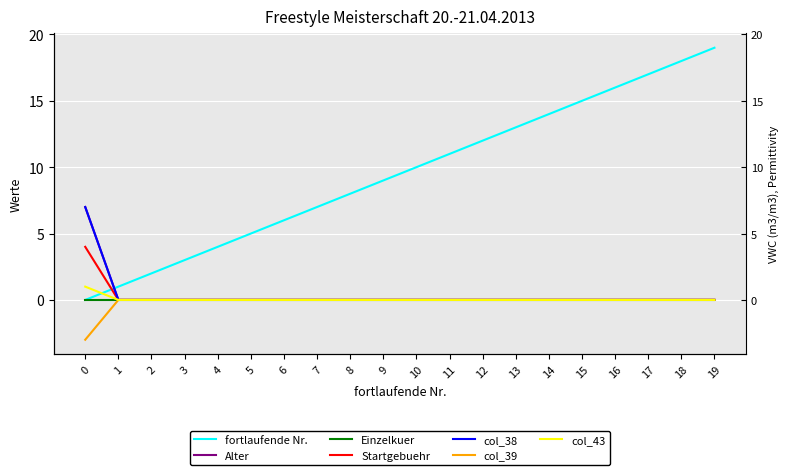

Which series has the largest total across all categories?

fortlaufende Nr.